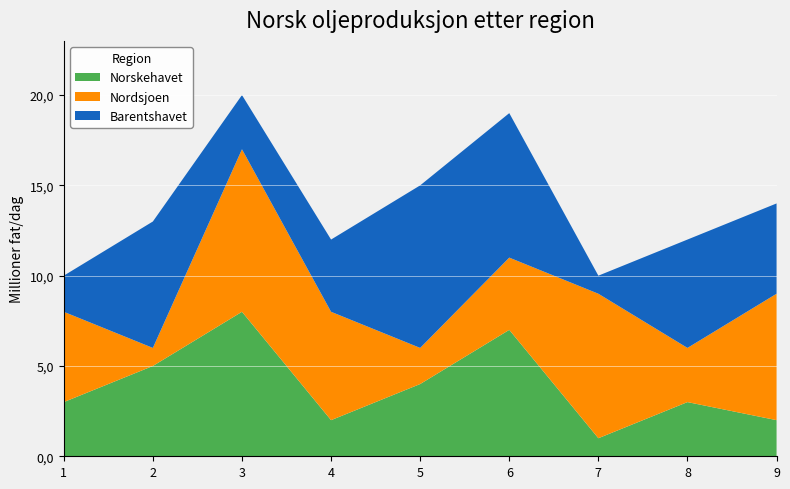

What are all the series names shown in the legend?

Norskehavet, Nordsjoen, Barentshavet